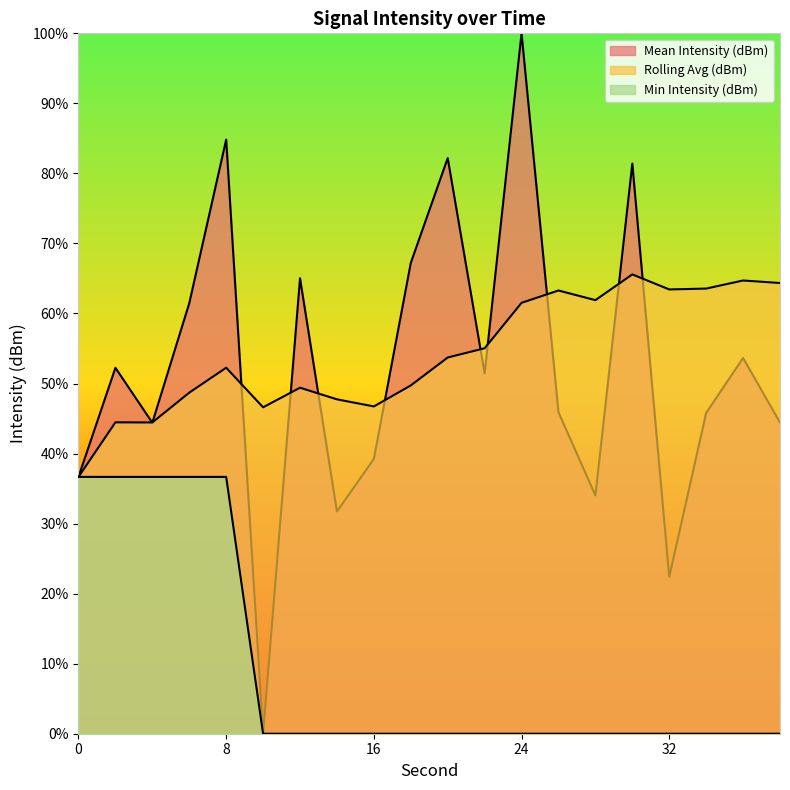

Between 28 and 30, which is larger?

30